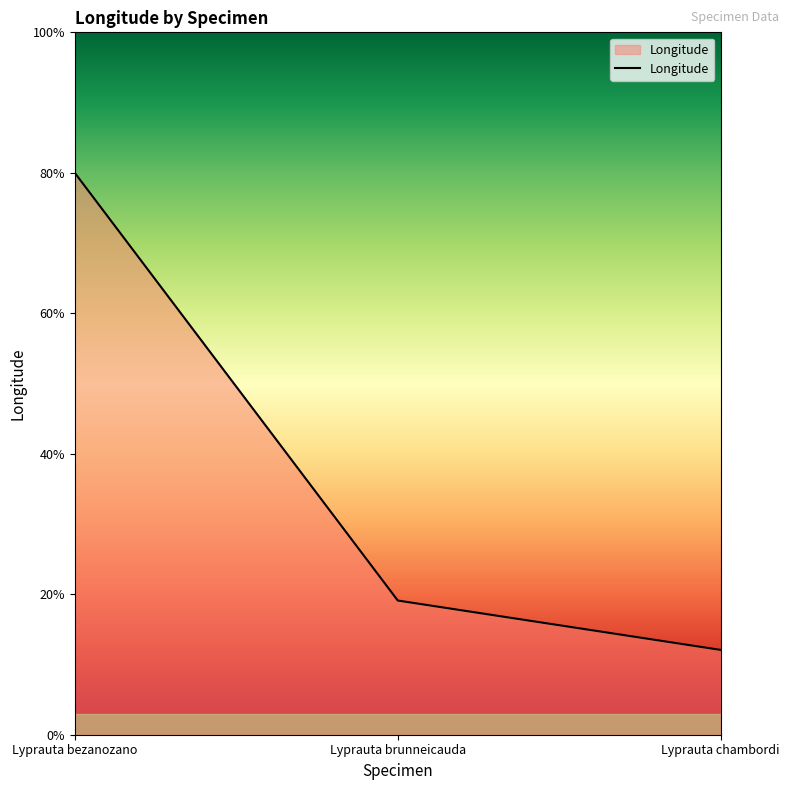

What is the greatest value displayed?

80.0